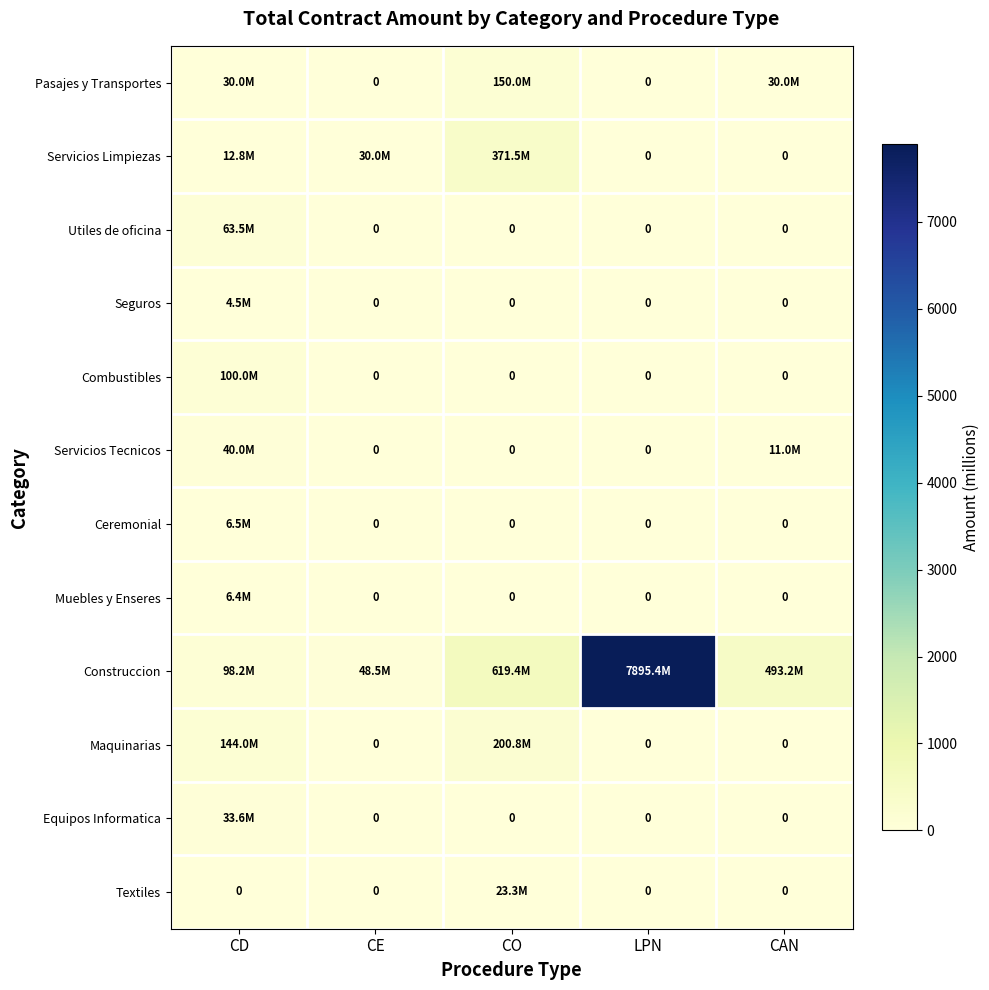

What is the difference between the highest and lowest values at CO?

619.4